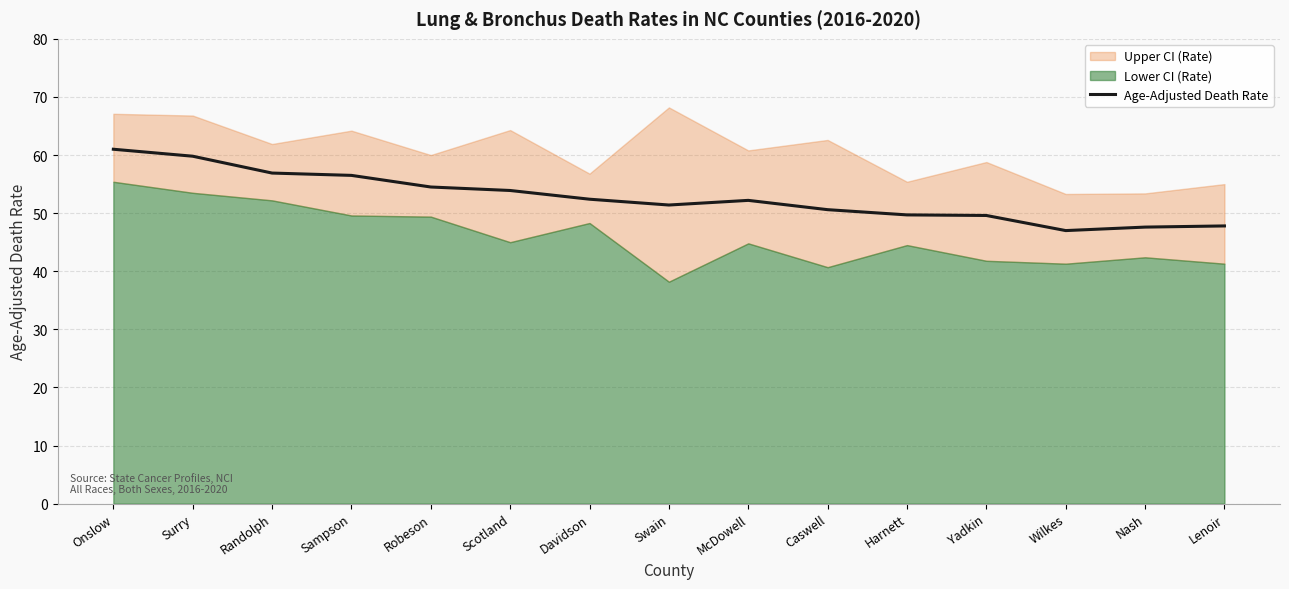

List the labels in order of value, largest first.

Onslow, Surry, Randolph, Sampson, Robeson, Scotland, Davidson, McDowell, Swain, Caswell, Harnett, Yadkin, Lenoir, Nash, Wilkes